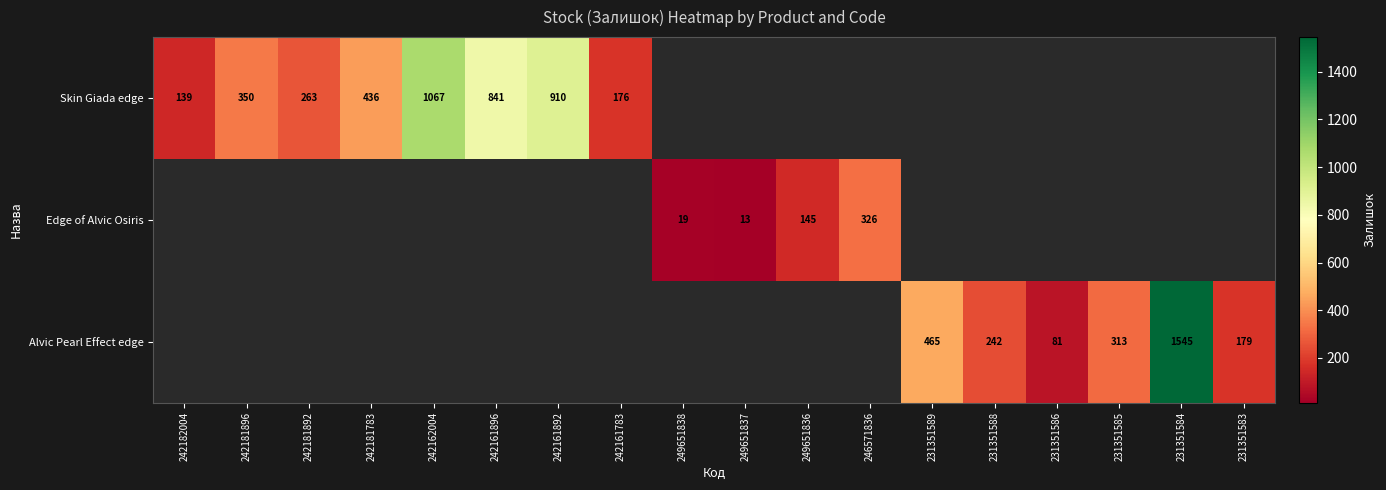

What is the greatest value displayed?

1545.0